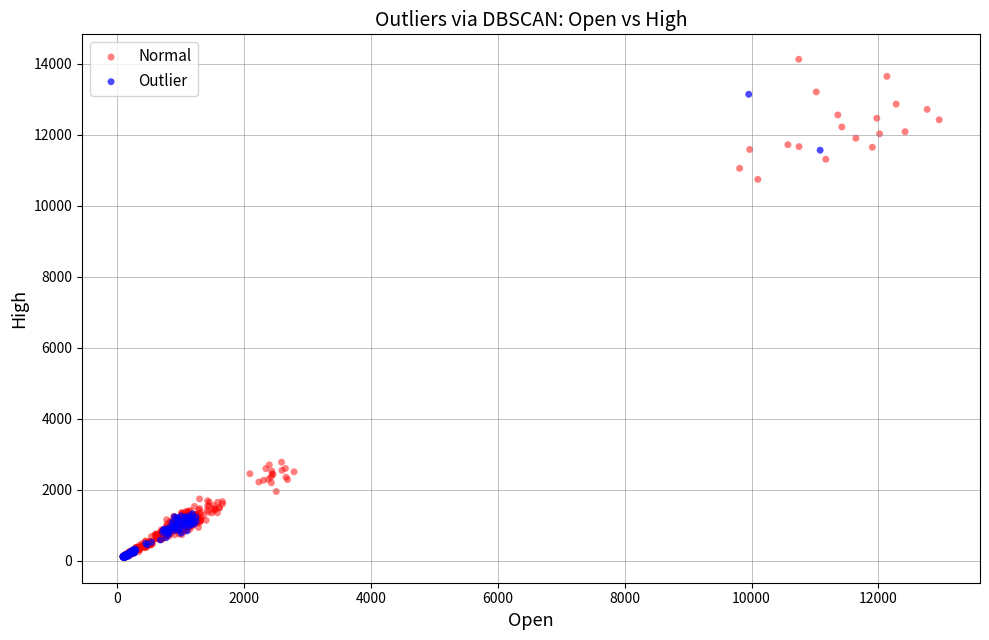

Which series has the widest spread of Y values?

Normal